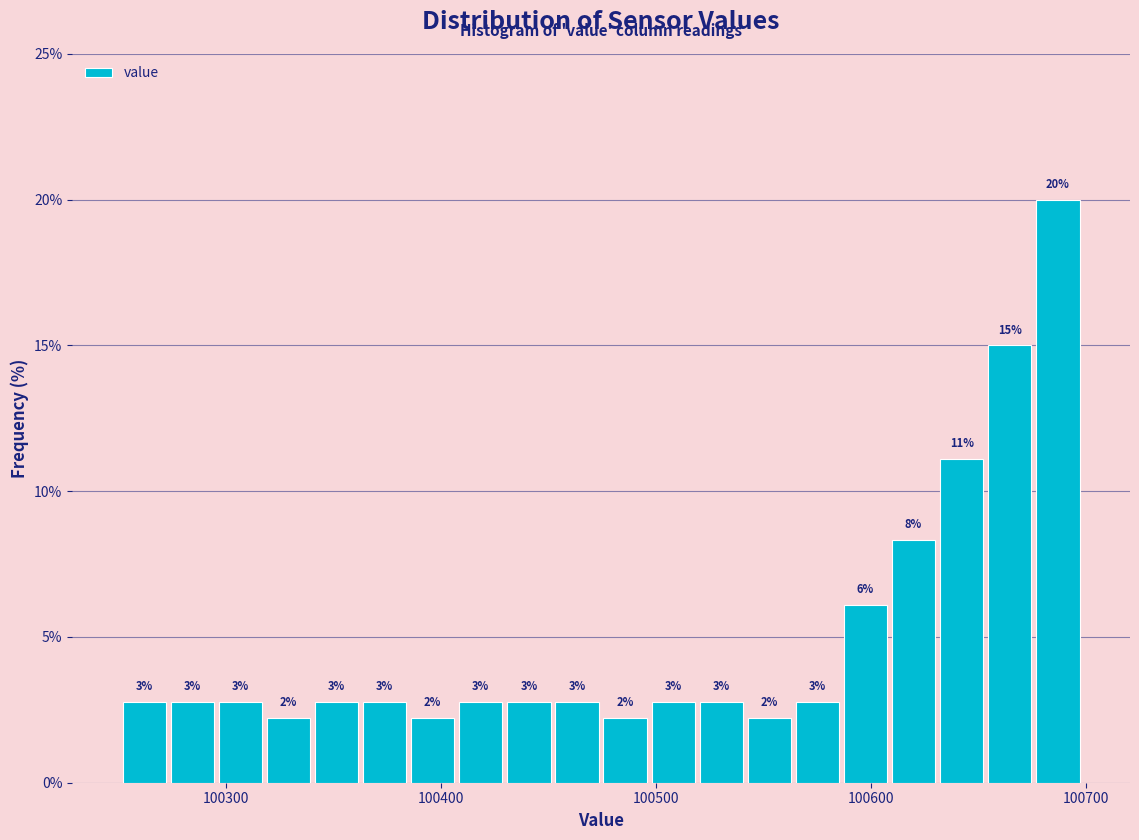

Around what value on the x-axis is the tallest bar? Give the approximate position of its centre, as read against the axis.

100690